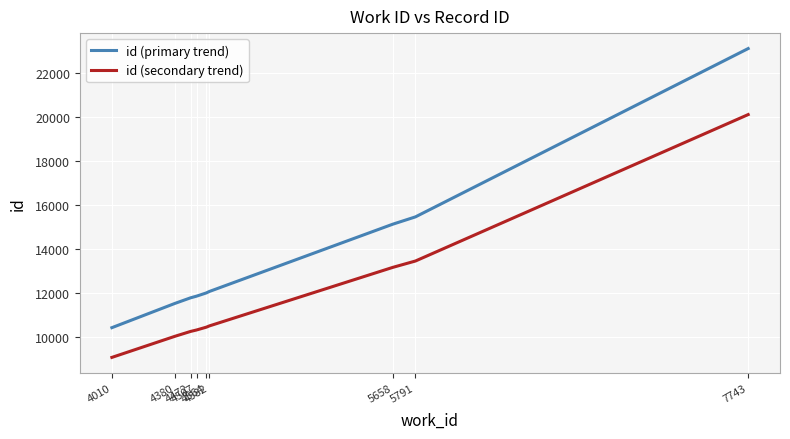

How many lines are shown in the chart?

2